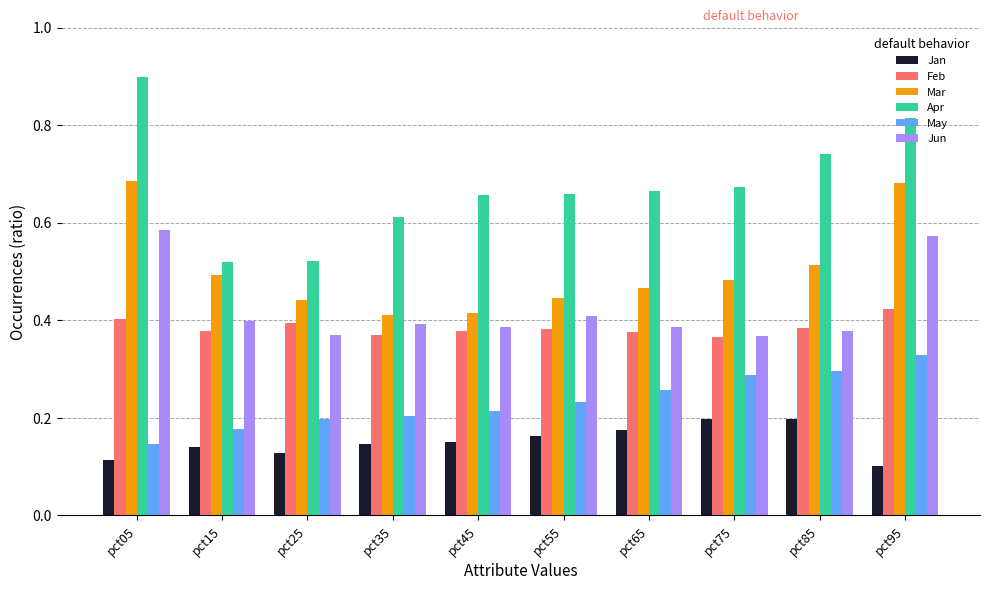

Which category has the highest value across all series?

pct05